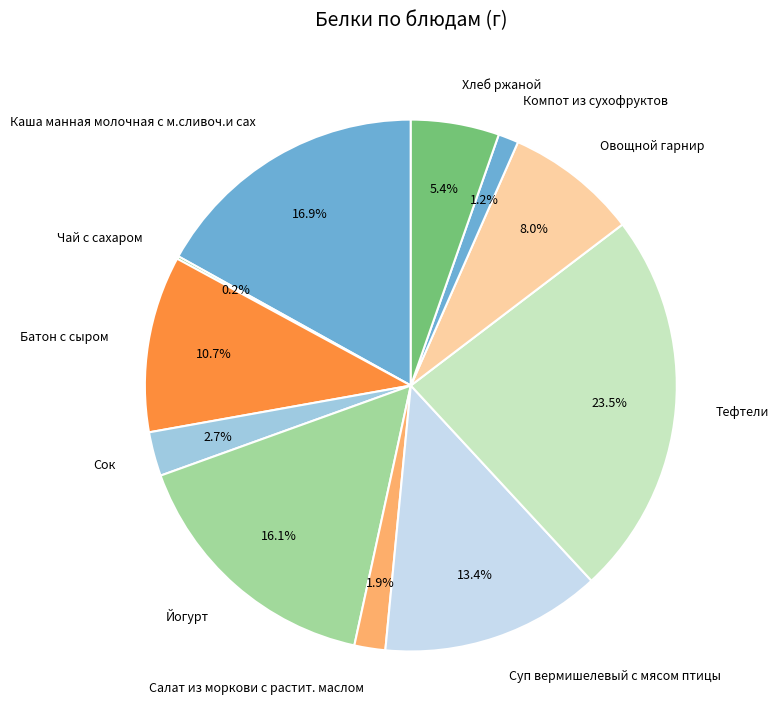

What is the ratio of the value at Хлеб ржаной to the value at Батон с сыром?

0.5